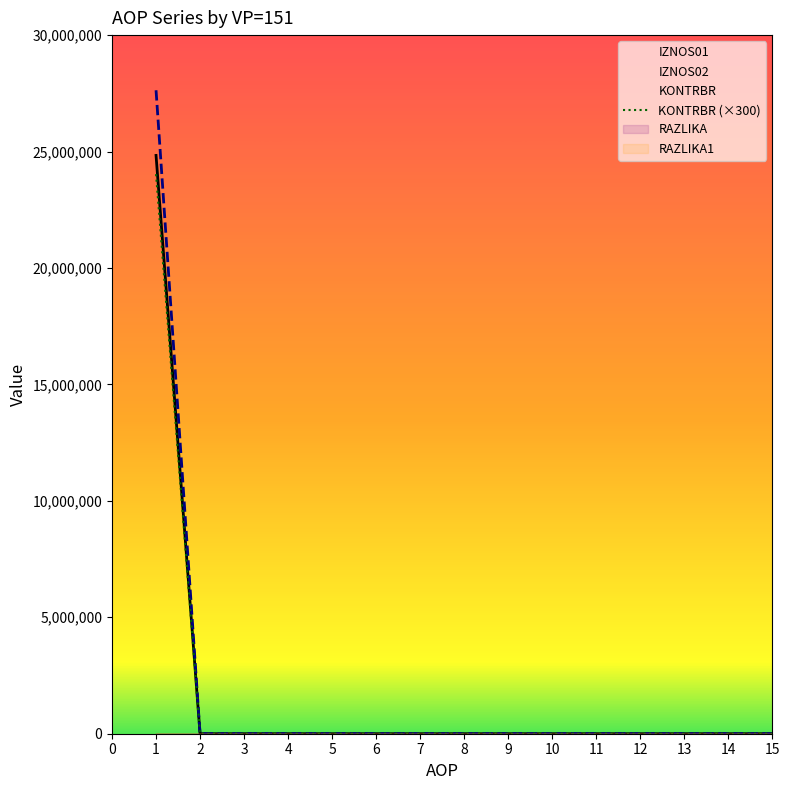

What is the difference between the KONTRBR (×300) values at 1 and 13?

24028974.3